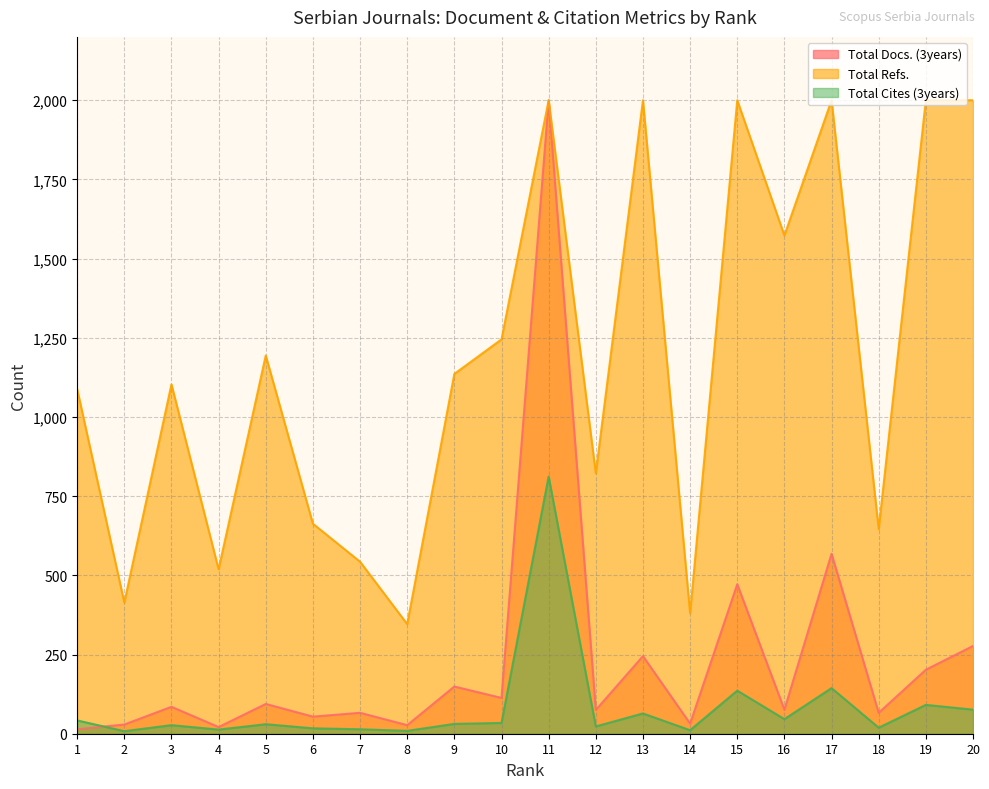

The value of Total Docs. (3years) at 8 is 16. True or false?

False